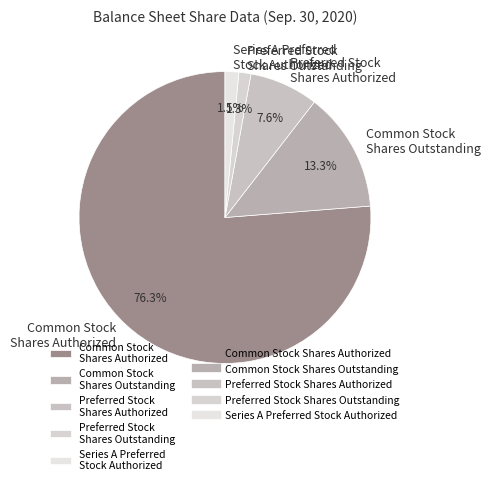

What portion of the pie excludes Series A Preferred Stock Authorized?

98.5%